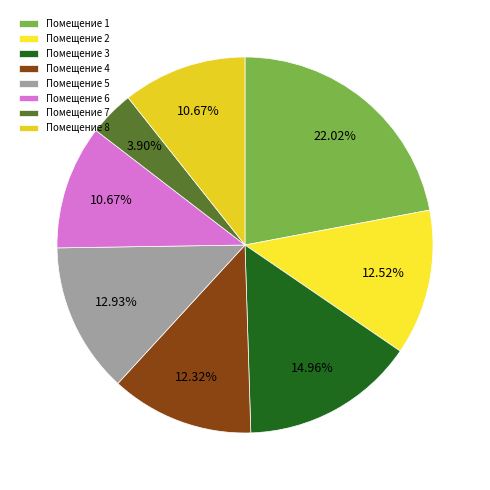

How many slices are in this pie chart?

8